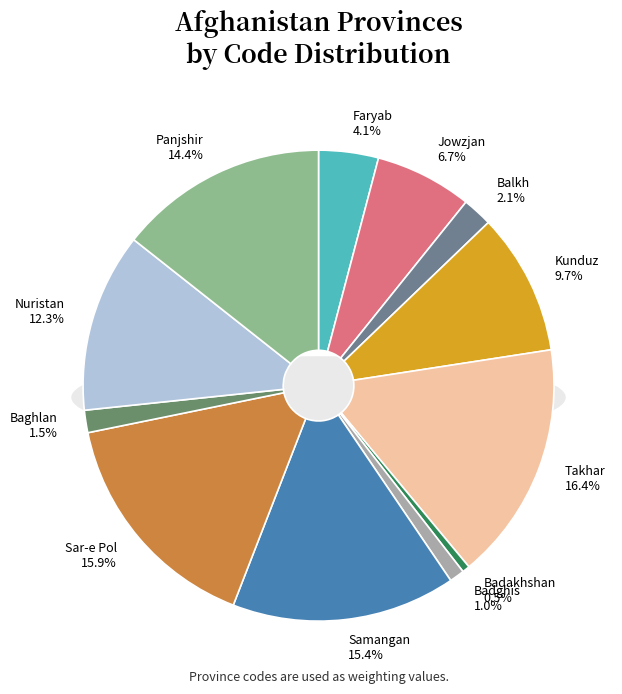

To the nearest percent, what is the average slice percentage?

8%